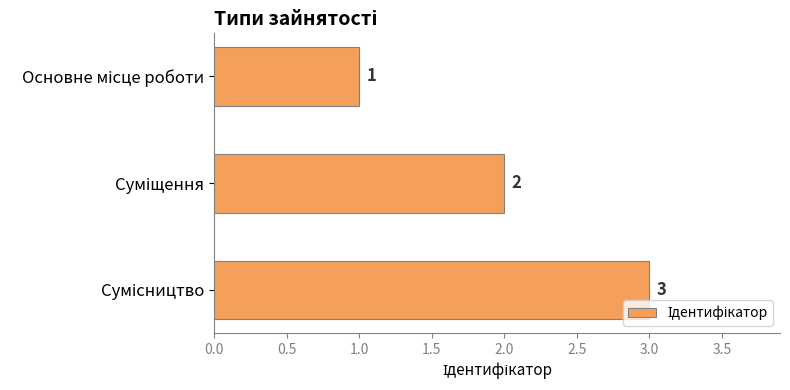

What is the value of the 1st bar from the top?

1